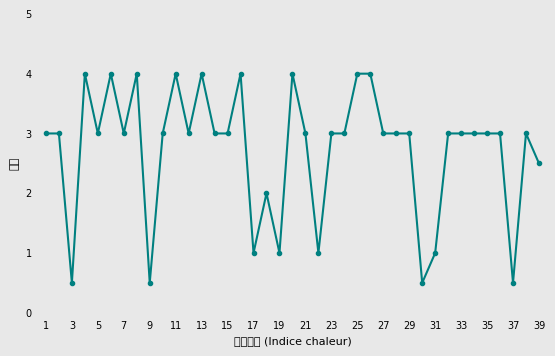

What is the maximum value shown in the chart?

4.0